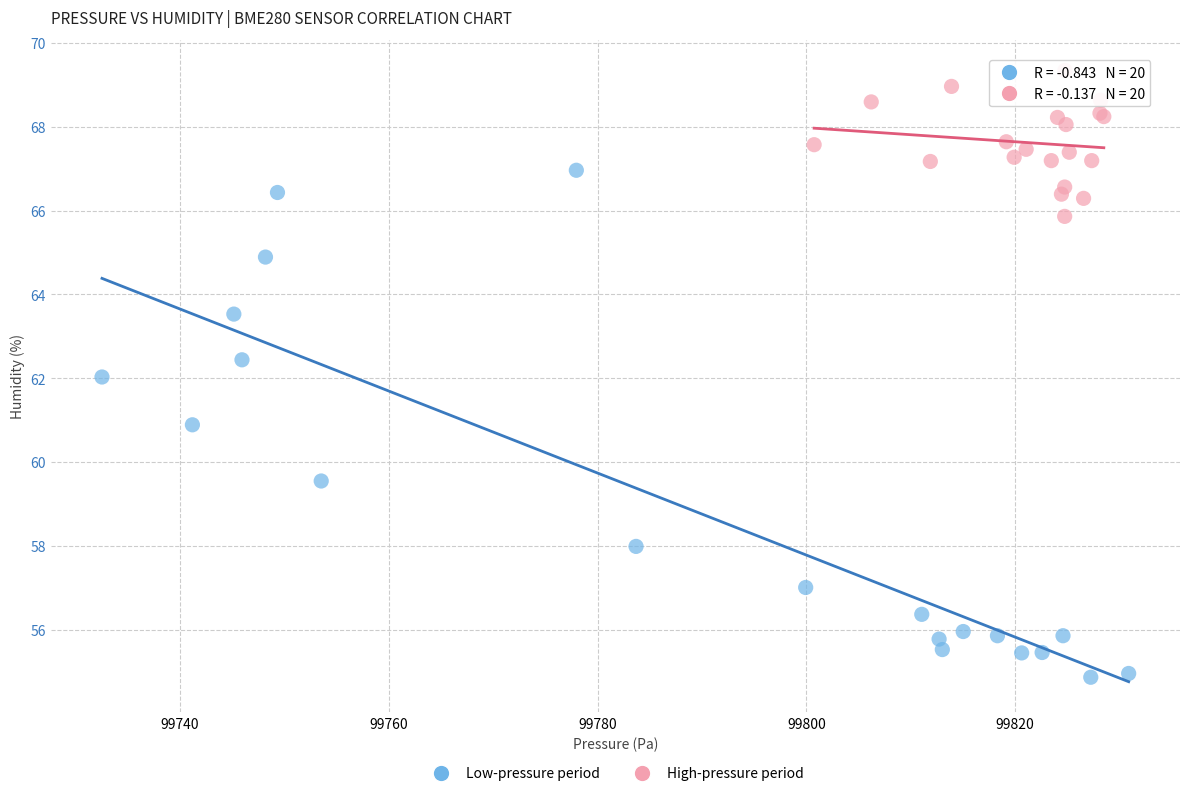

What are all the series names shown in the legend?

Low-pressure period, High-pressure period